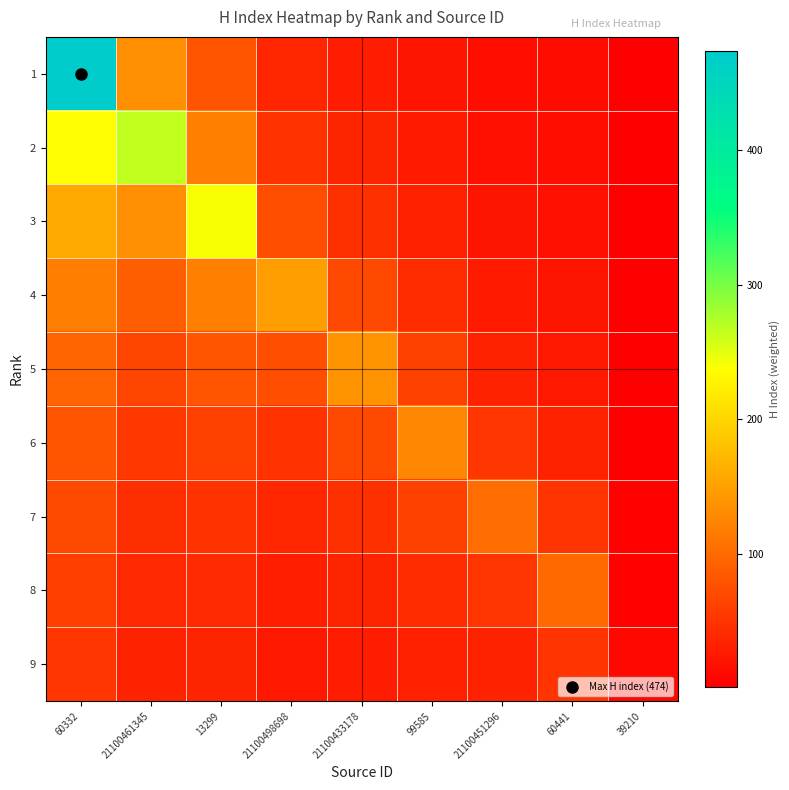

At how many categories does at least one series exceed 295?

1